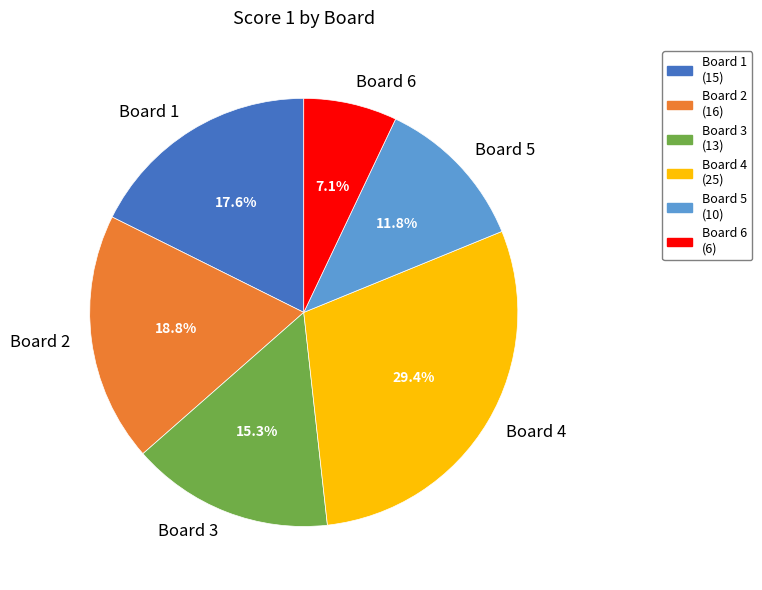

What percentage is the Board 1 slice, to the nearest percent?

18%